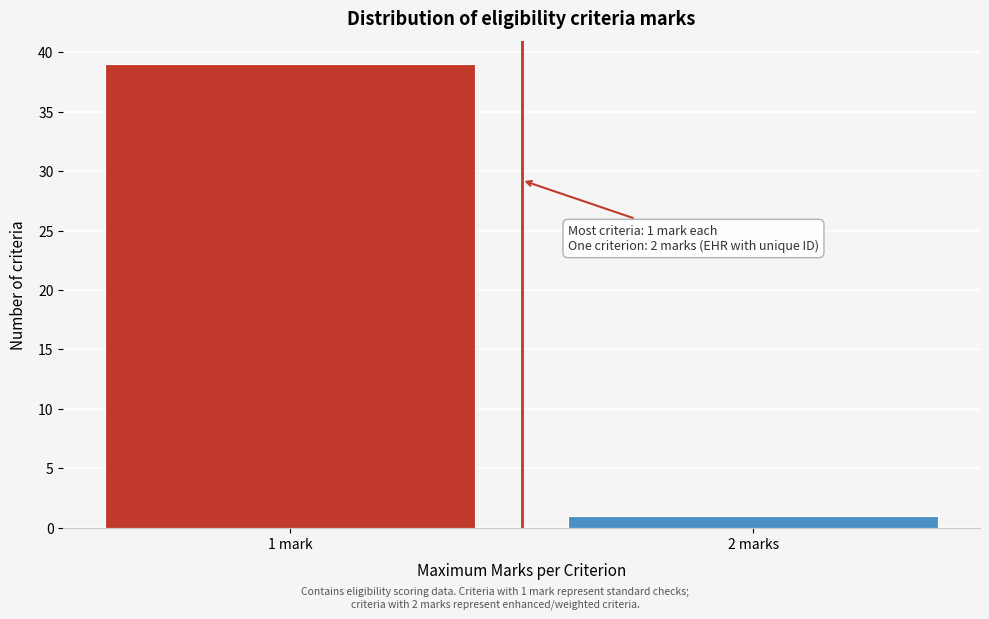

Reading left to right, extract all data points from this chart.

39	1